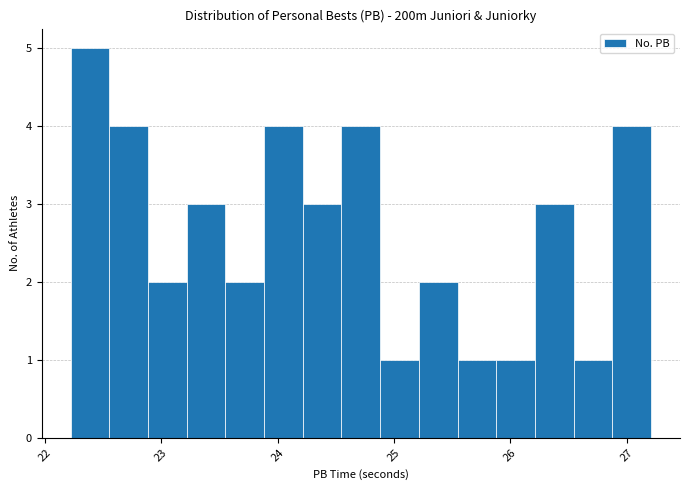

Read against the x-axis, roughly where is the centre of the tallest bar?

22.4